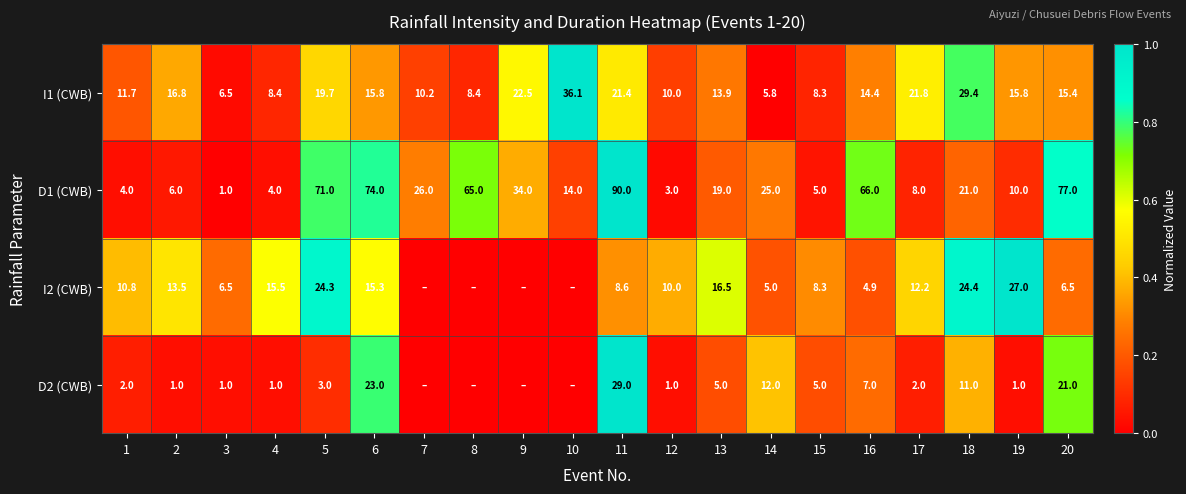

True or false: I2 (CWB) has a value of 0.1 at 3.

False